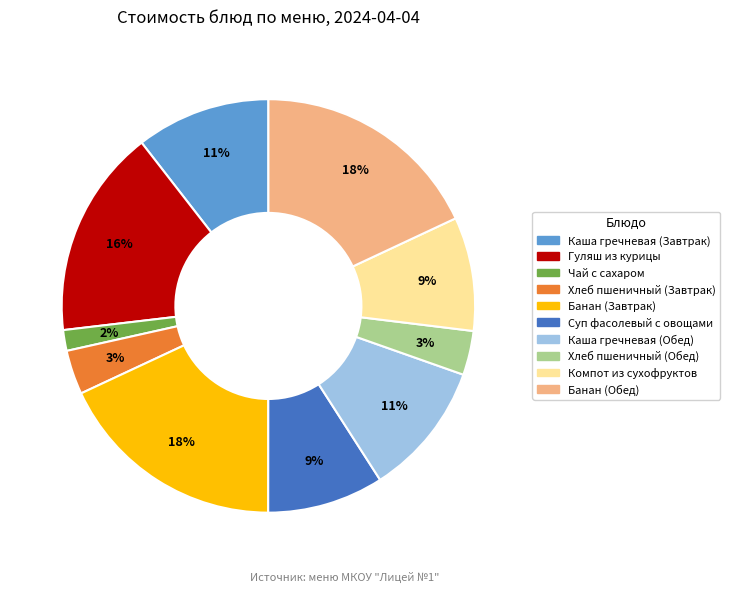

Combined, do Гуляш из курицы and Суп фасолевый с овощами account for over 50%?

No